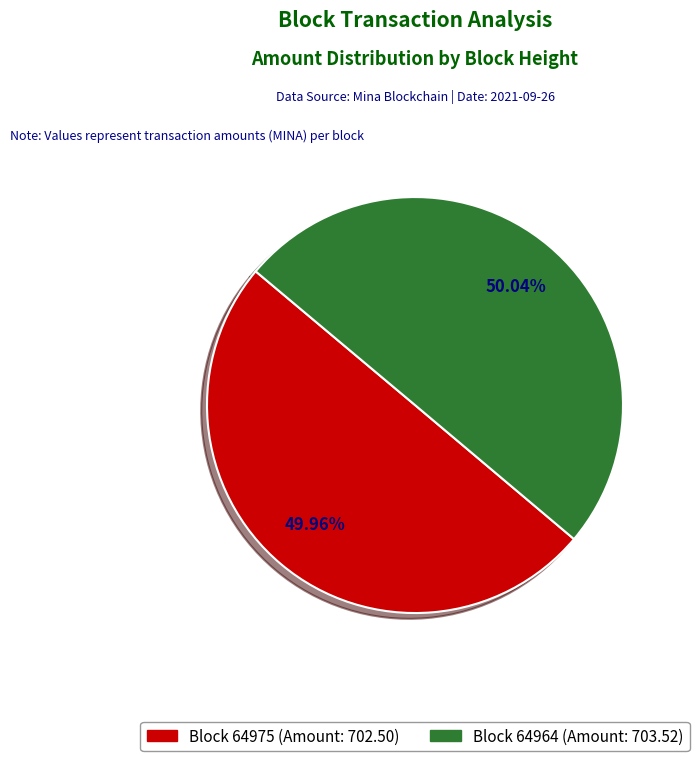

Is there any slice that represents more than half of the pie?

Yes